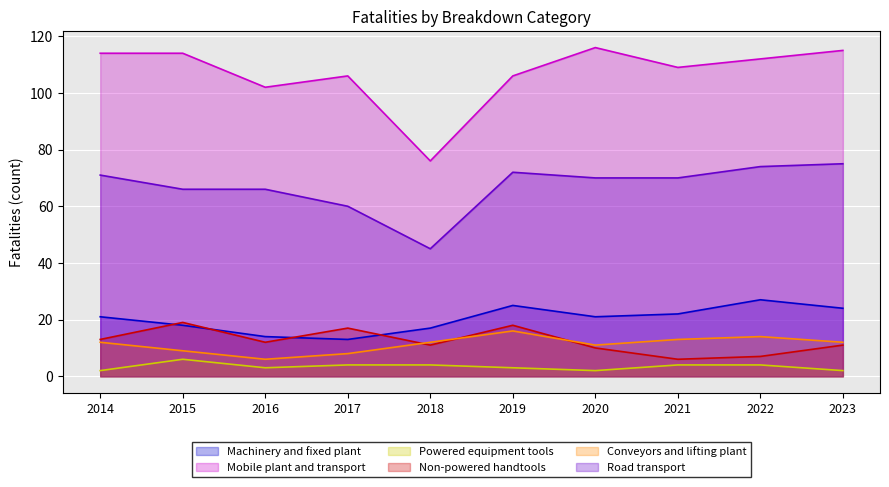

List the series in order of their peak value, highest first.

Mobile plant and transport, Road transport, Machinery and fixed plant, Non-powered handtools, Conveyors and lifting plant, Powered equipment tools